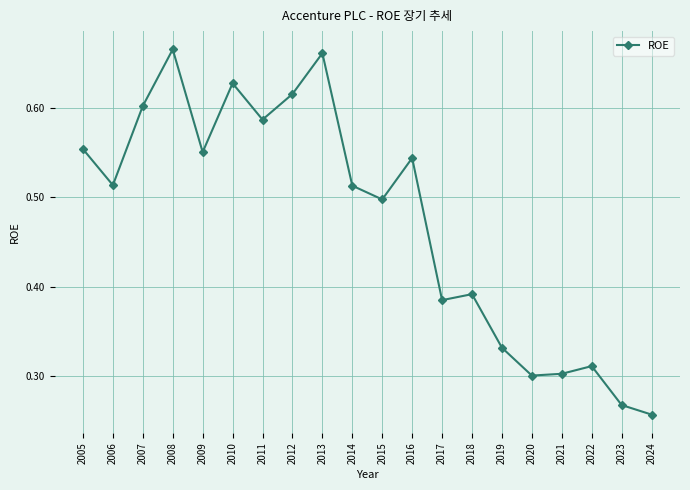

The value at 2015 is 0.5. True or false?

True